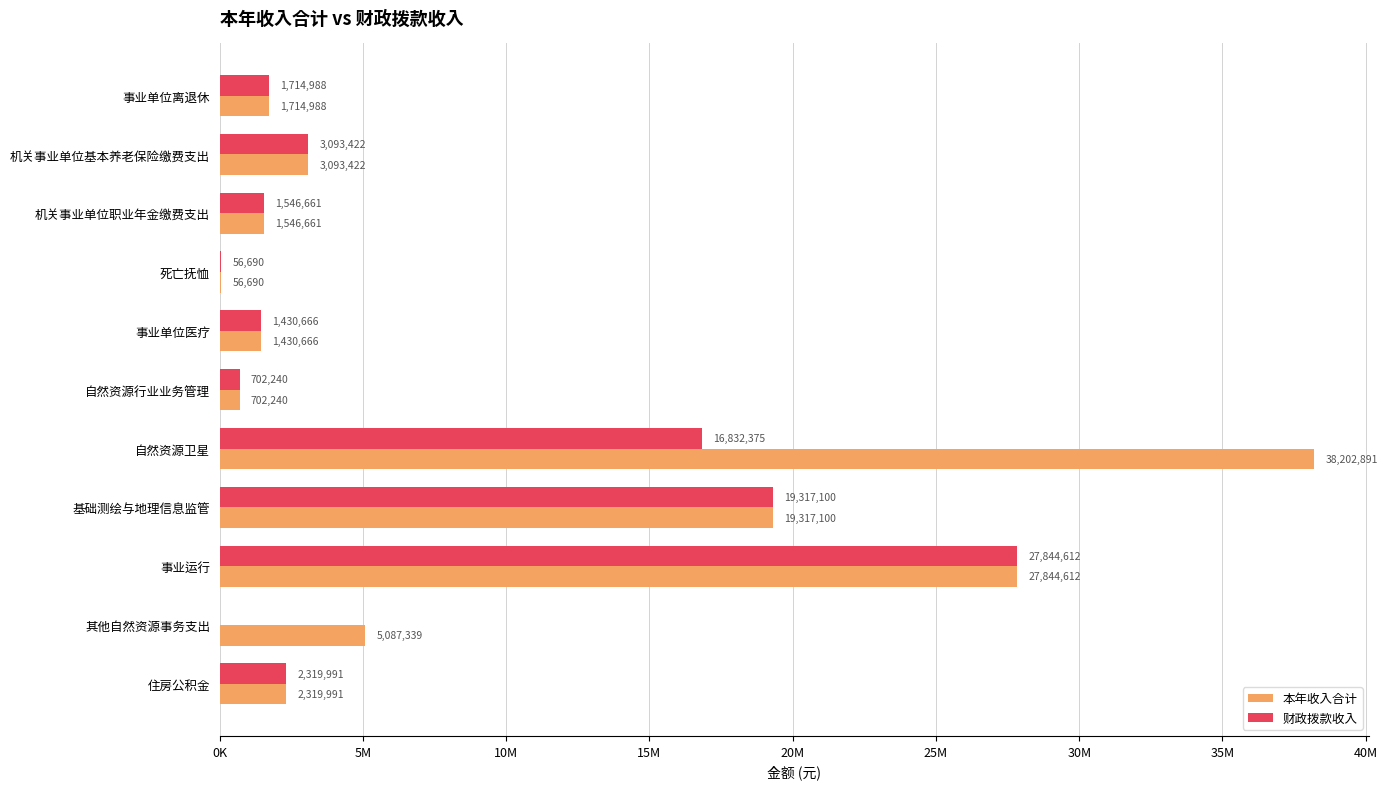

What are all the series names shown in the legend?

本年收入合计, 财政拨款收入